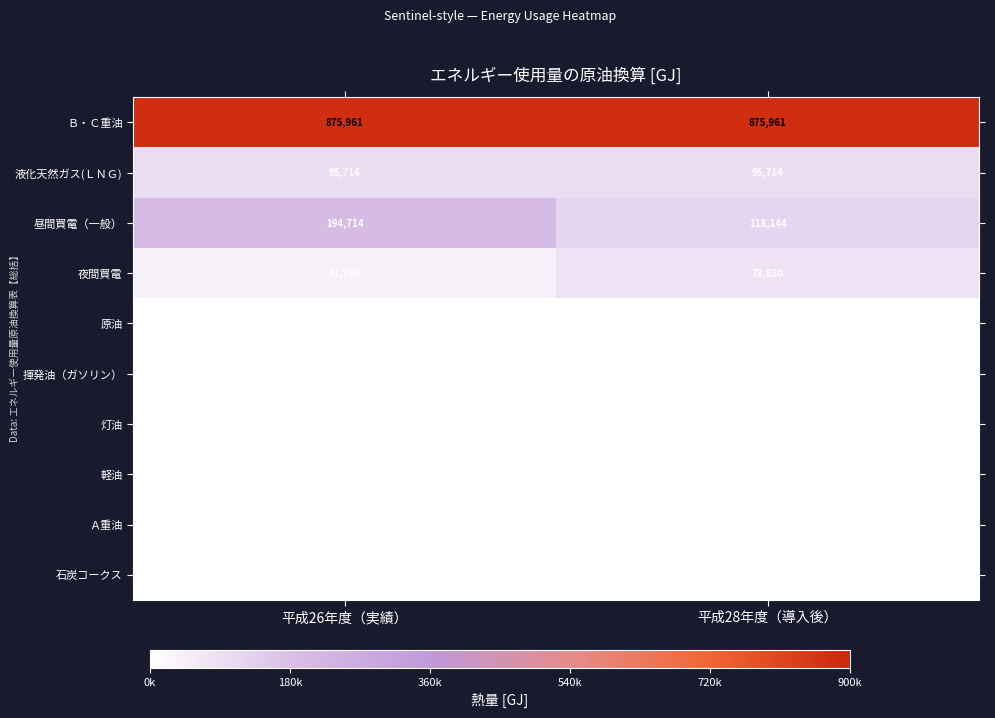

What is the greatest value displayed?

875961